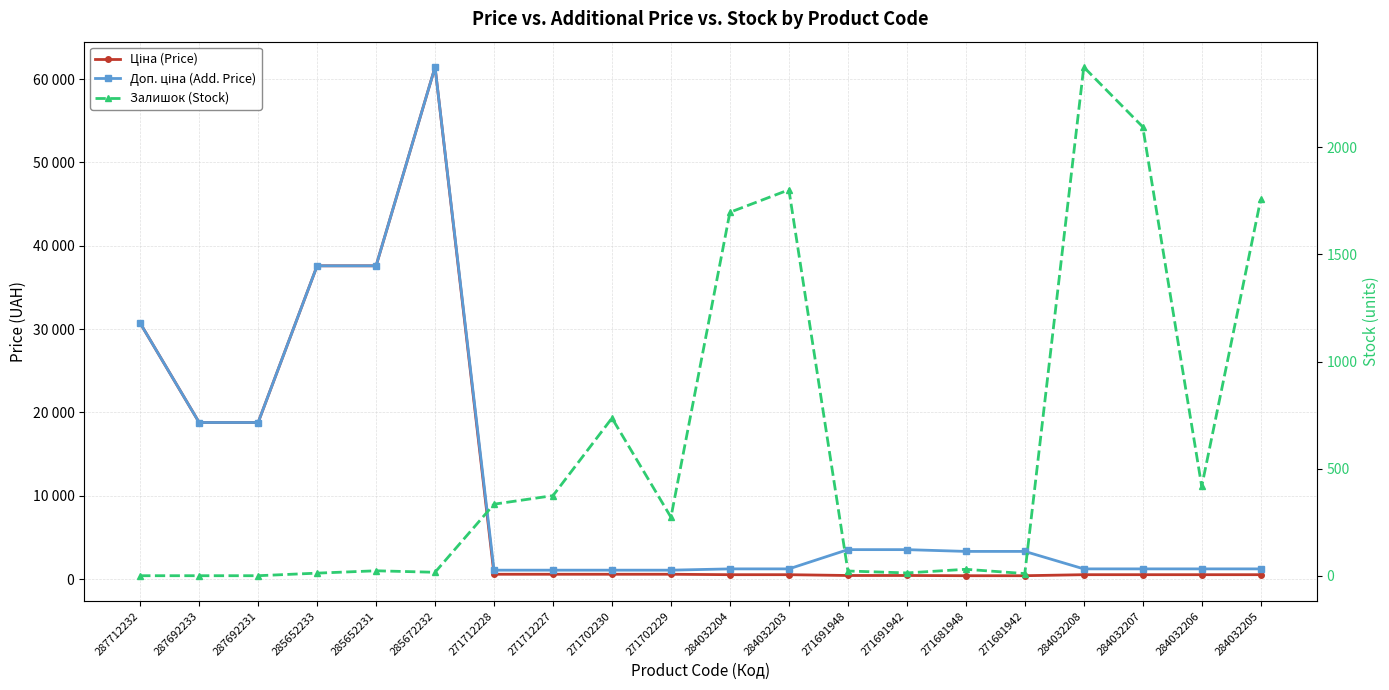

Is the value of Доп. ціна (Add. Price) at 287692231 greater than the value of Ціна (Price) at 284032208?

Yes